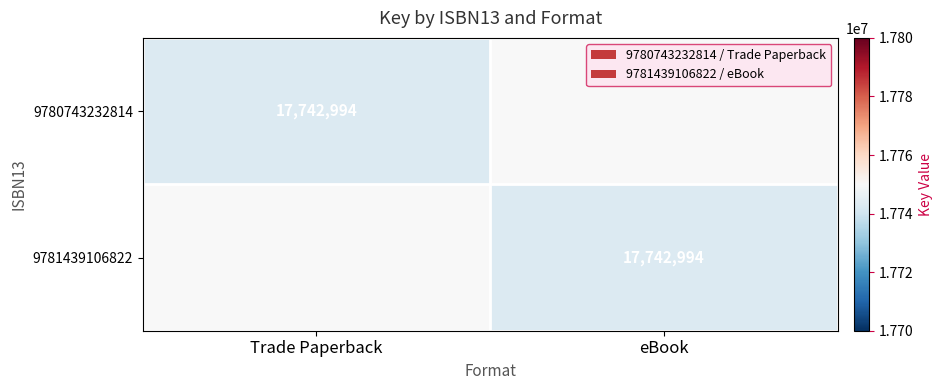

Is it true that 9781439106822 equals 17742994 at eBook?

True